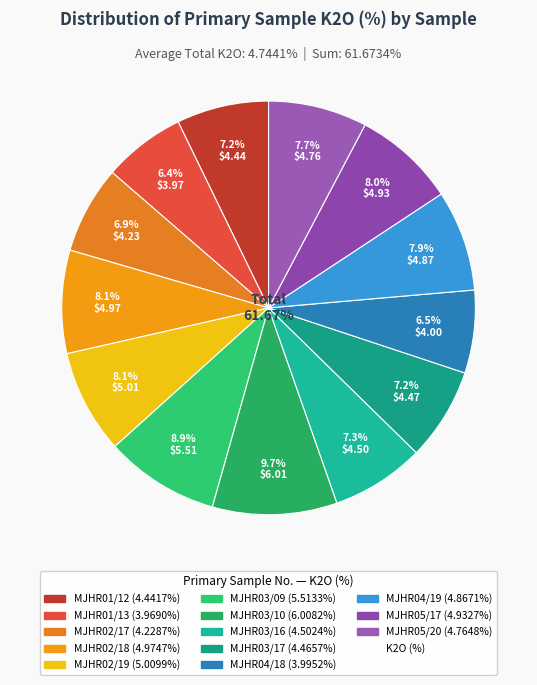

Count the number of slices in the pie.

13